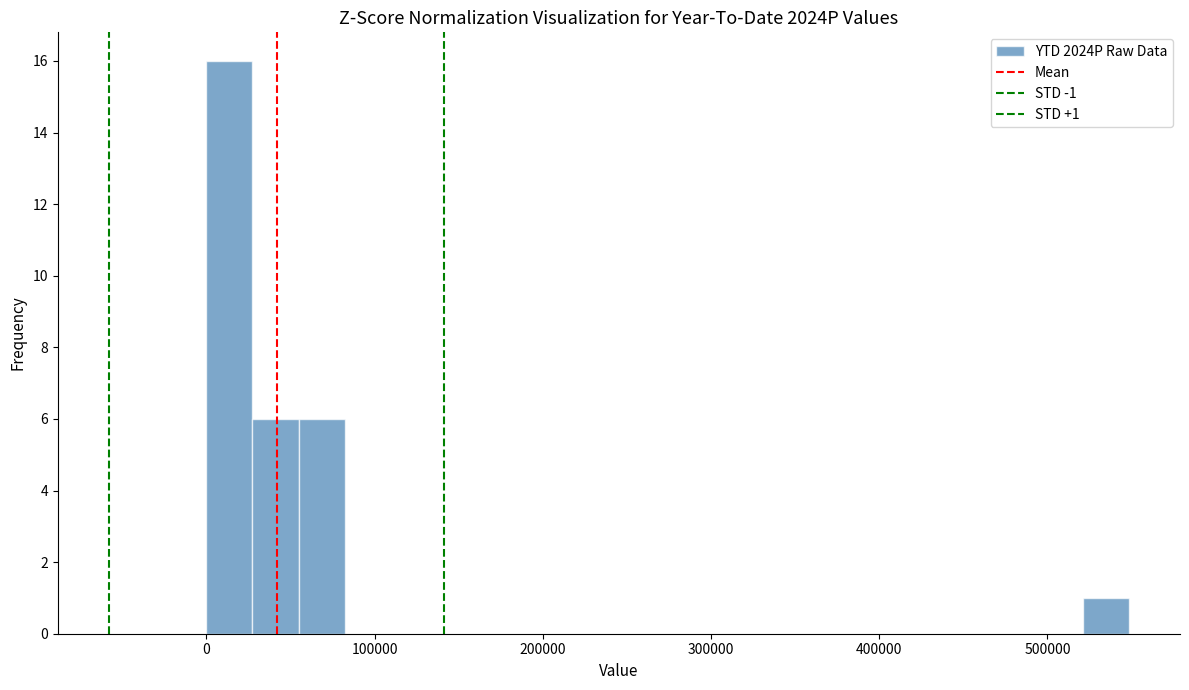

Around what value on the x-axis is the tallest bar? Give the approximate position of its centre, as read against the axis.

10000